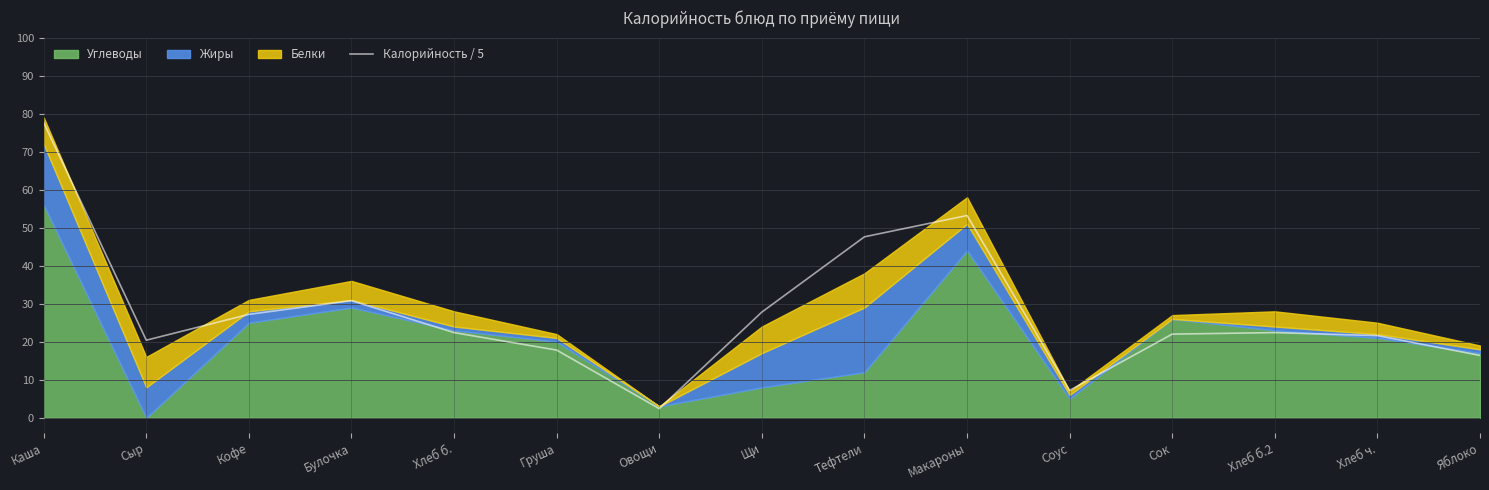

What is the maximum value for Калорийность / 5?

77.6